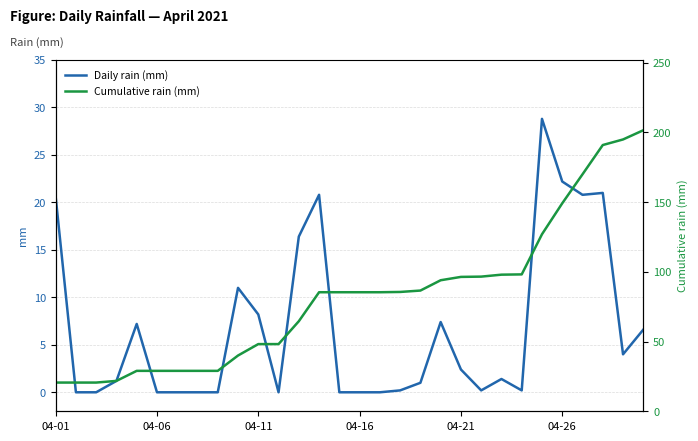

Is the value of Cumulative rain (mm) at 04-21 greater than the value of Daily rain (mm) at 17?

Yes